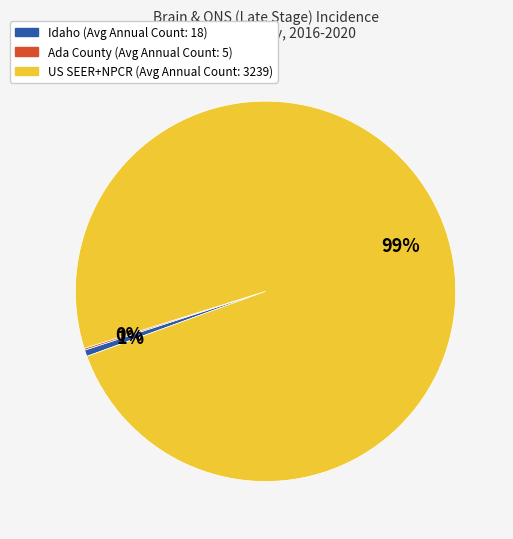

The Idaho (Avg Annual Count: 18) slice represents 11% of the pie. True or false?

False